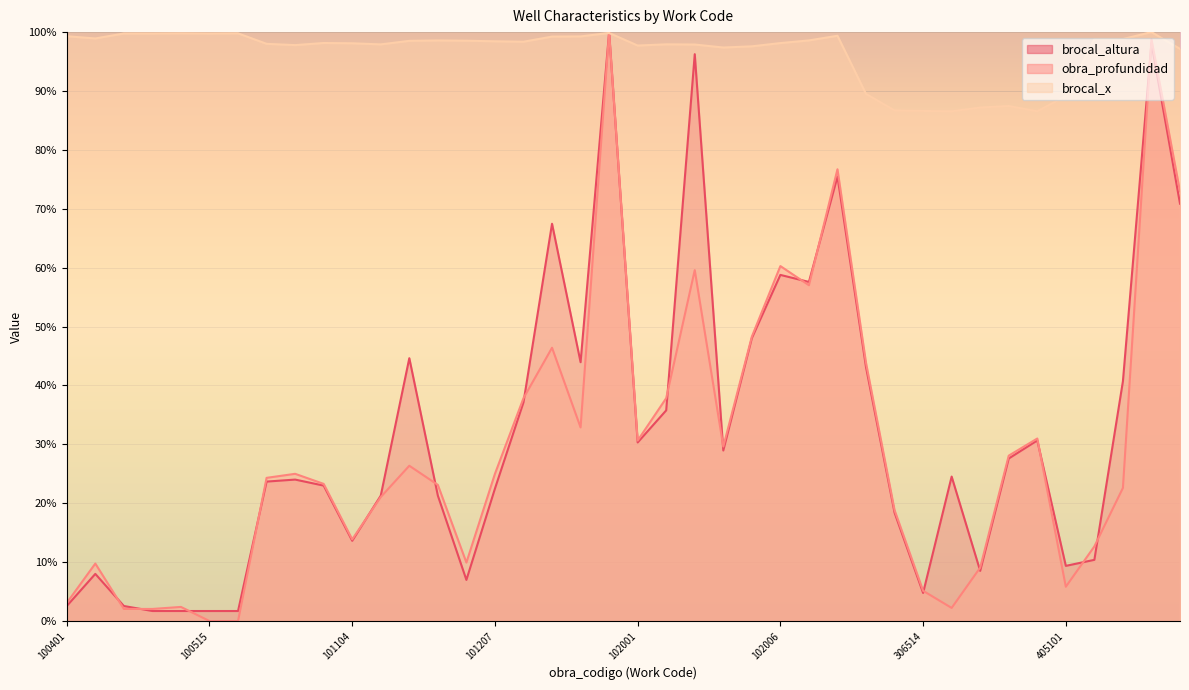

In brocal_altura, how many points are higher than both neighbors (excluding endpoints)?

11